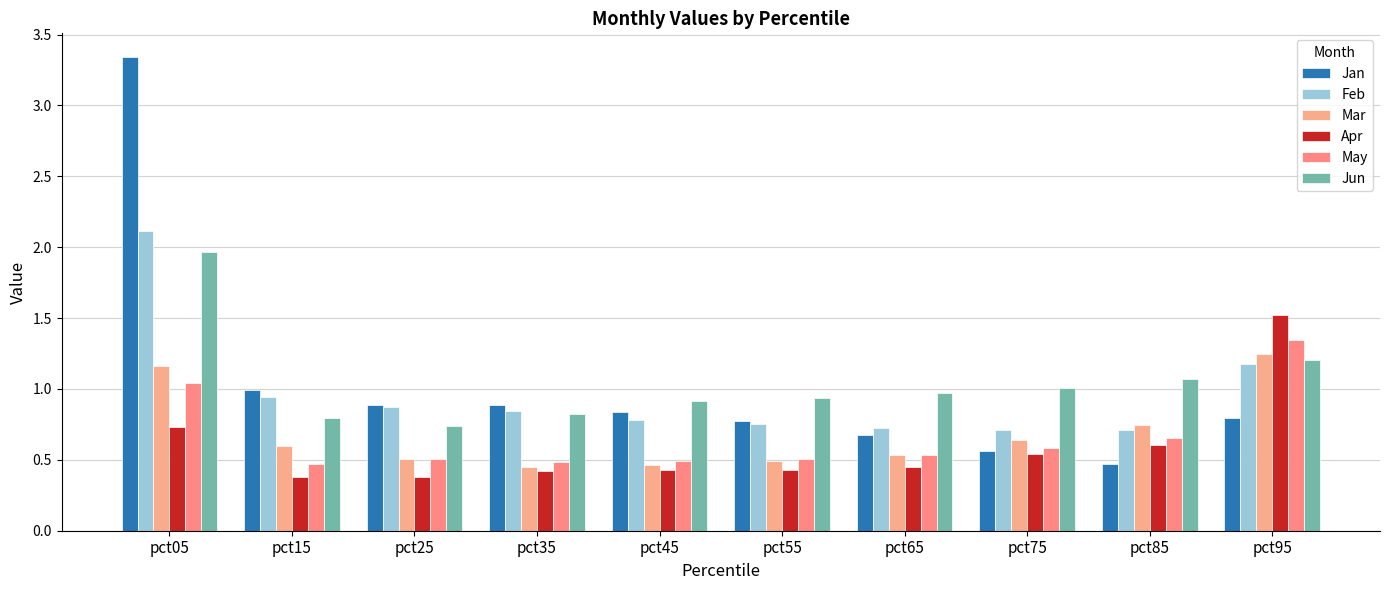

At which category does the chart reach its peak across all series?

pct05